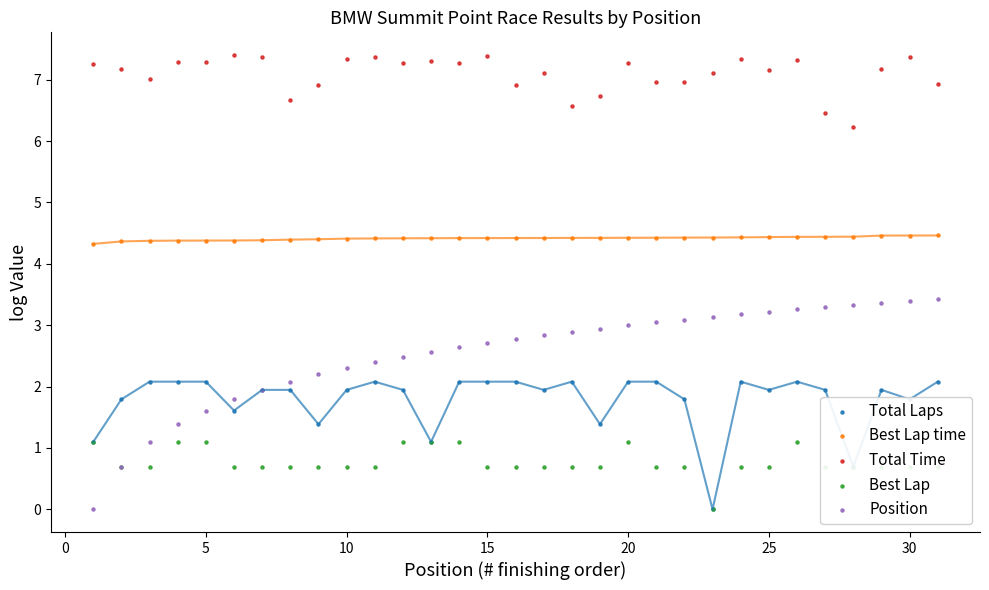

Which series contains the lowest Y value?

Total Laps